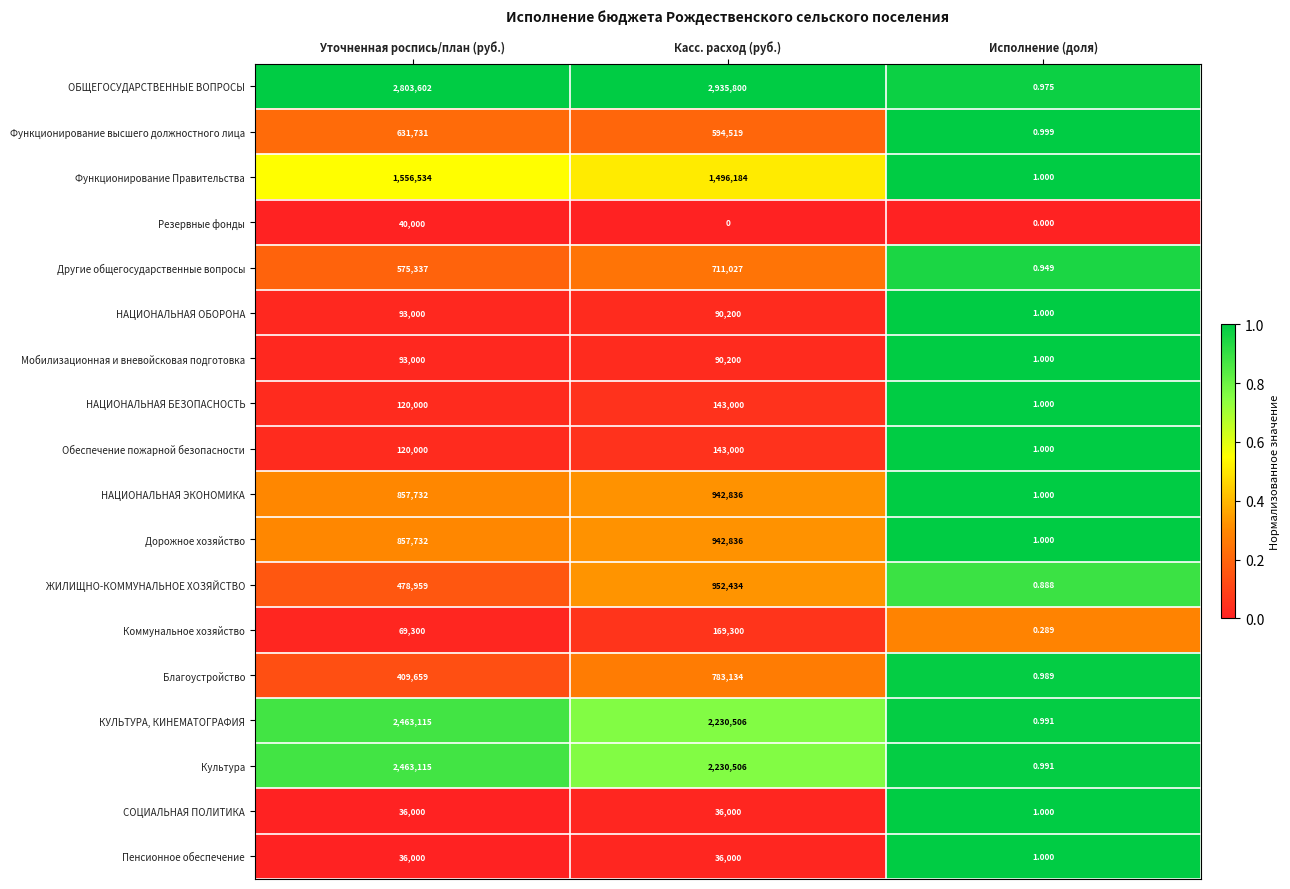

Which series has the largest range (max minus min)?

ОБЩЕГОСУДАРСТВЕННЫЕ ВОПРОСЫ